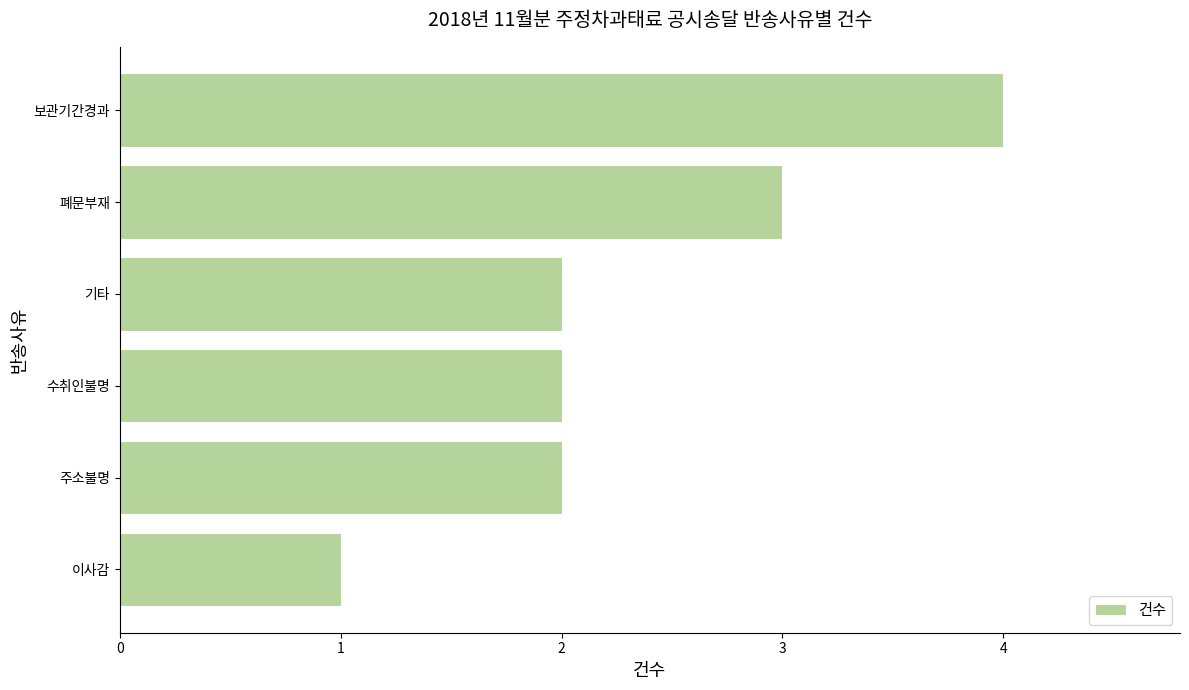

What is the approximate value at 폐문부재?

3